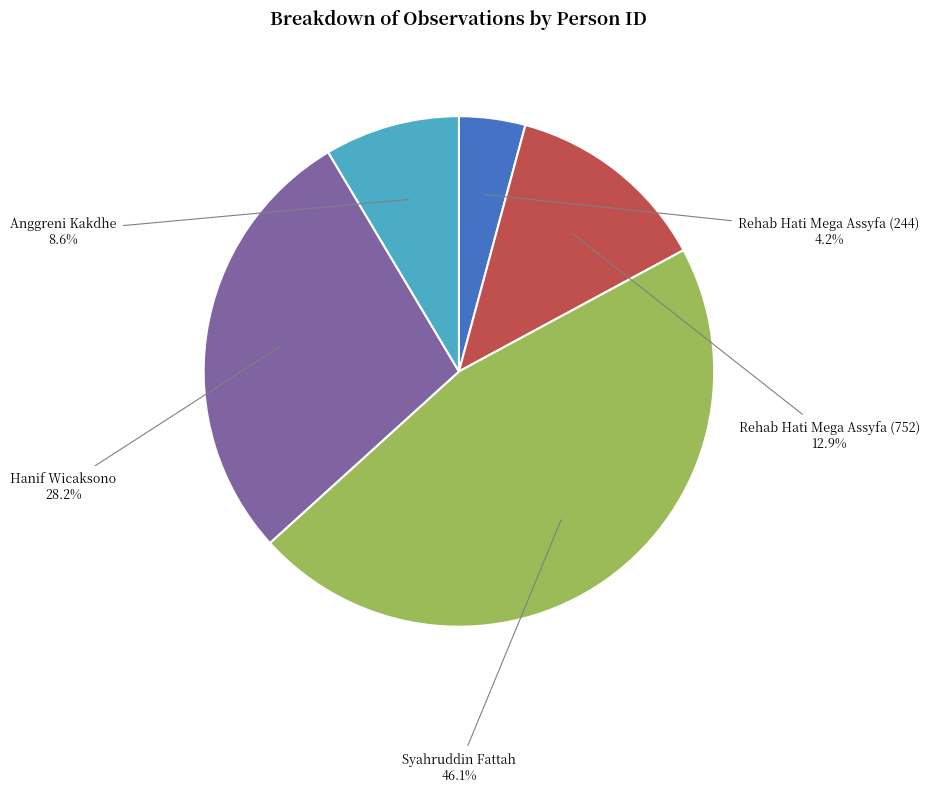

Is there a majority slice in this chart?

No